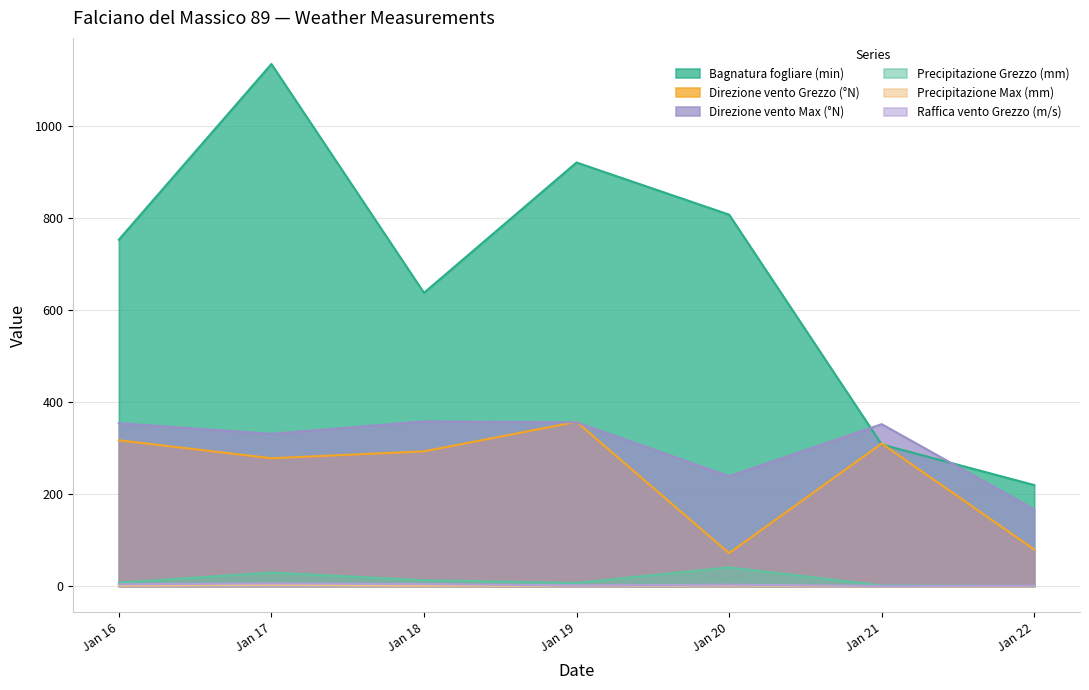

At how many categories does at least one series exceed 166?

7